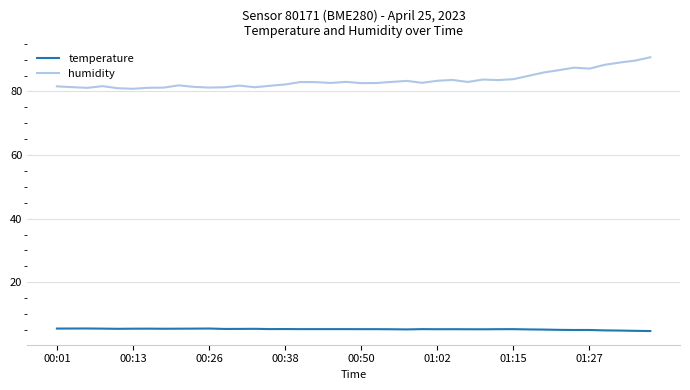

List the series in order of their overall mean, lowest first.

temperature, humidity